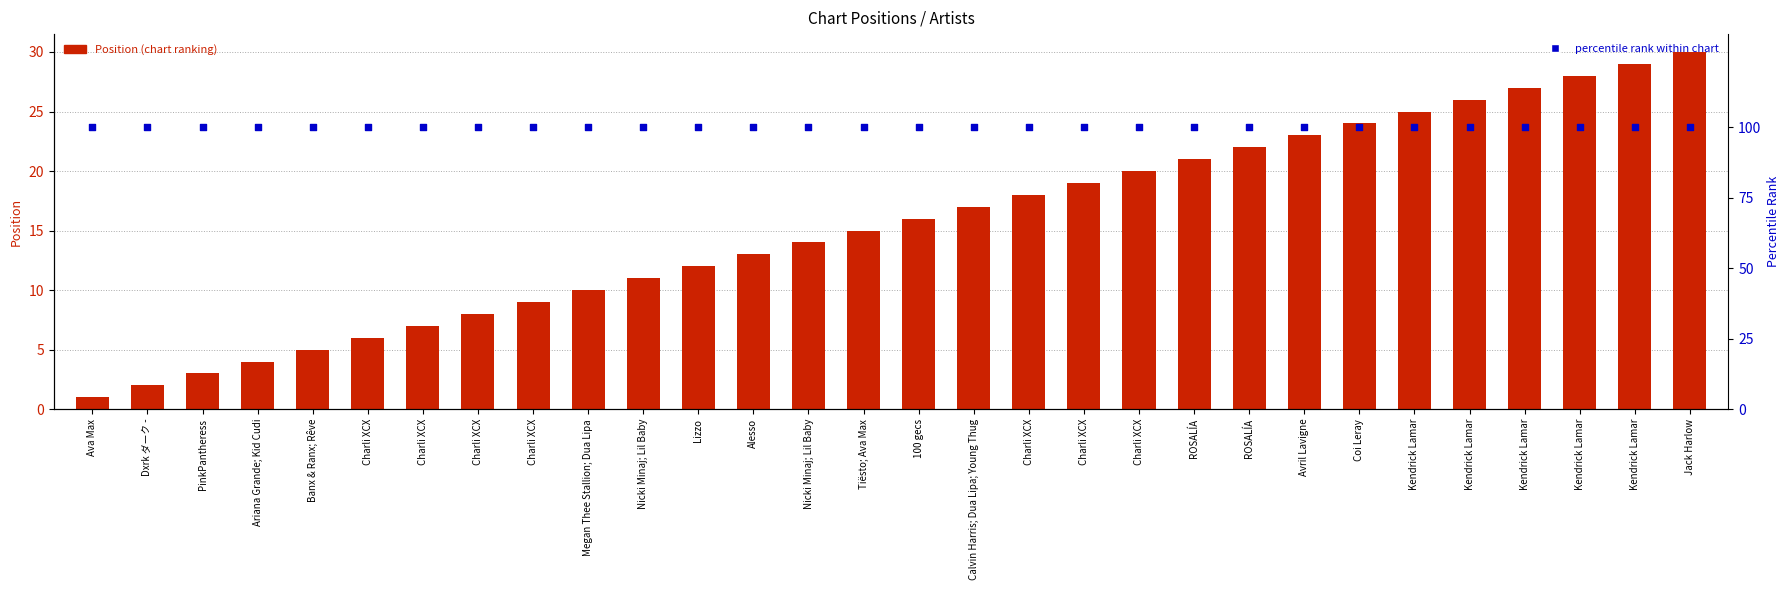

At how many categories does at least one series exceed 97?

30